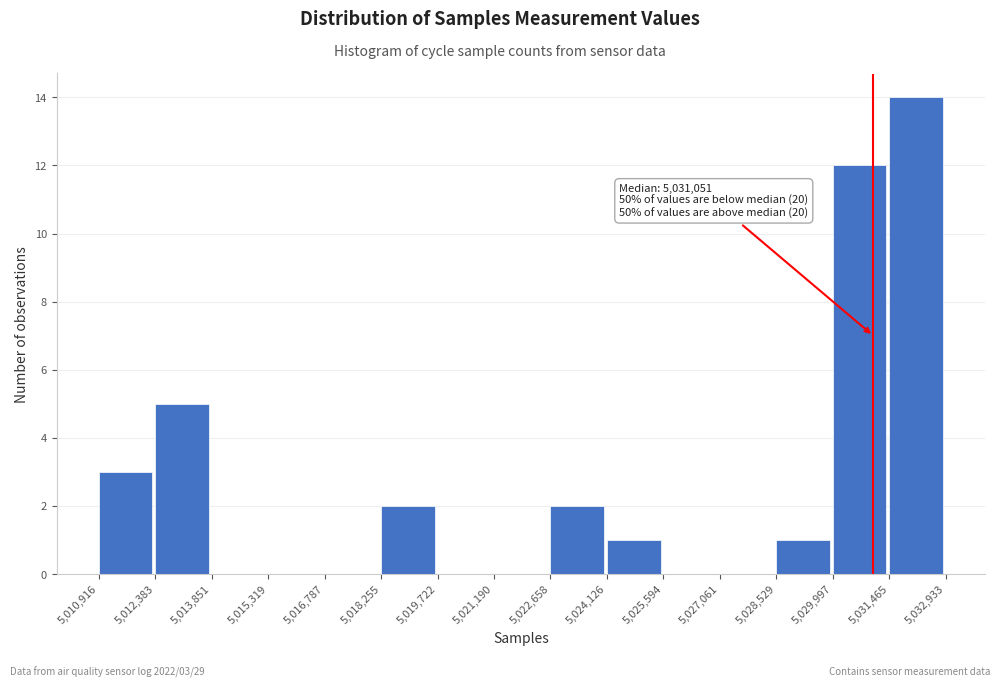

Which range on the x-axis has the tallest bar?

5,031,465 to 5,032,933